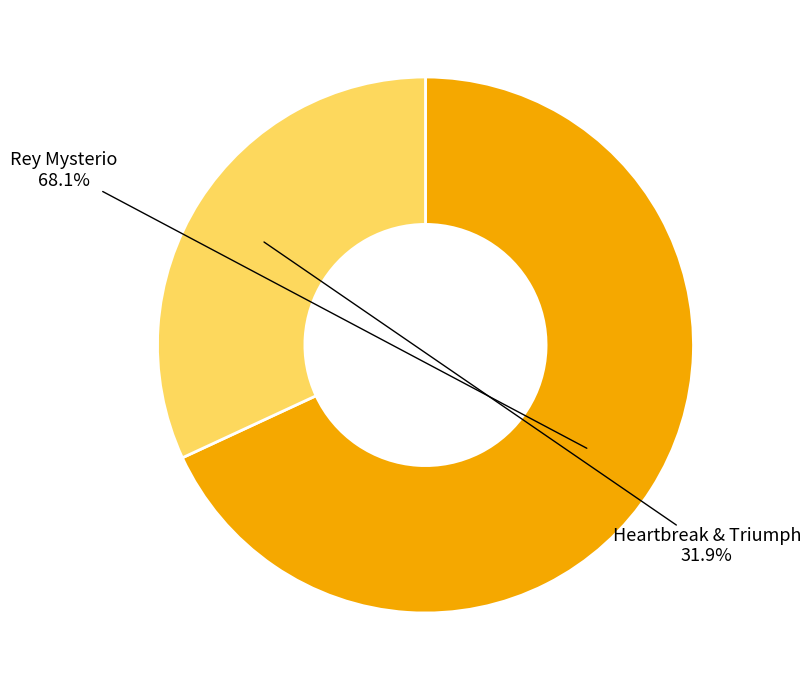

Approximately how many times larger is the value at Heartbreak & Triumph compared to Rey Mysterio?

0.5